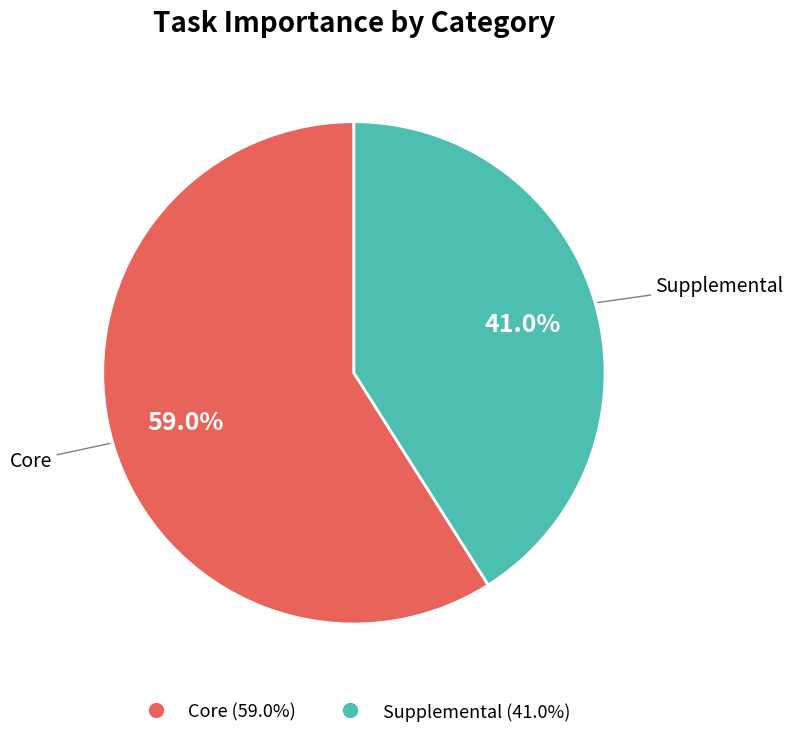

How many segments does this pie chart have?

2